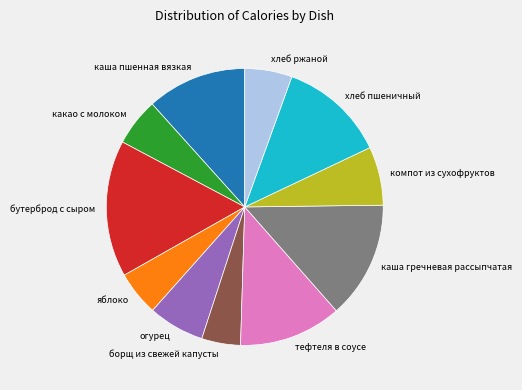

Between яблоко and компот из сухофруктов, which is larger?

компот из сухофруктов